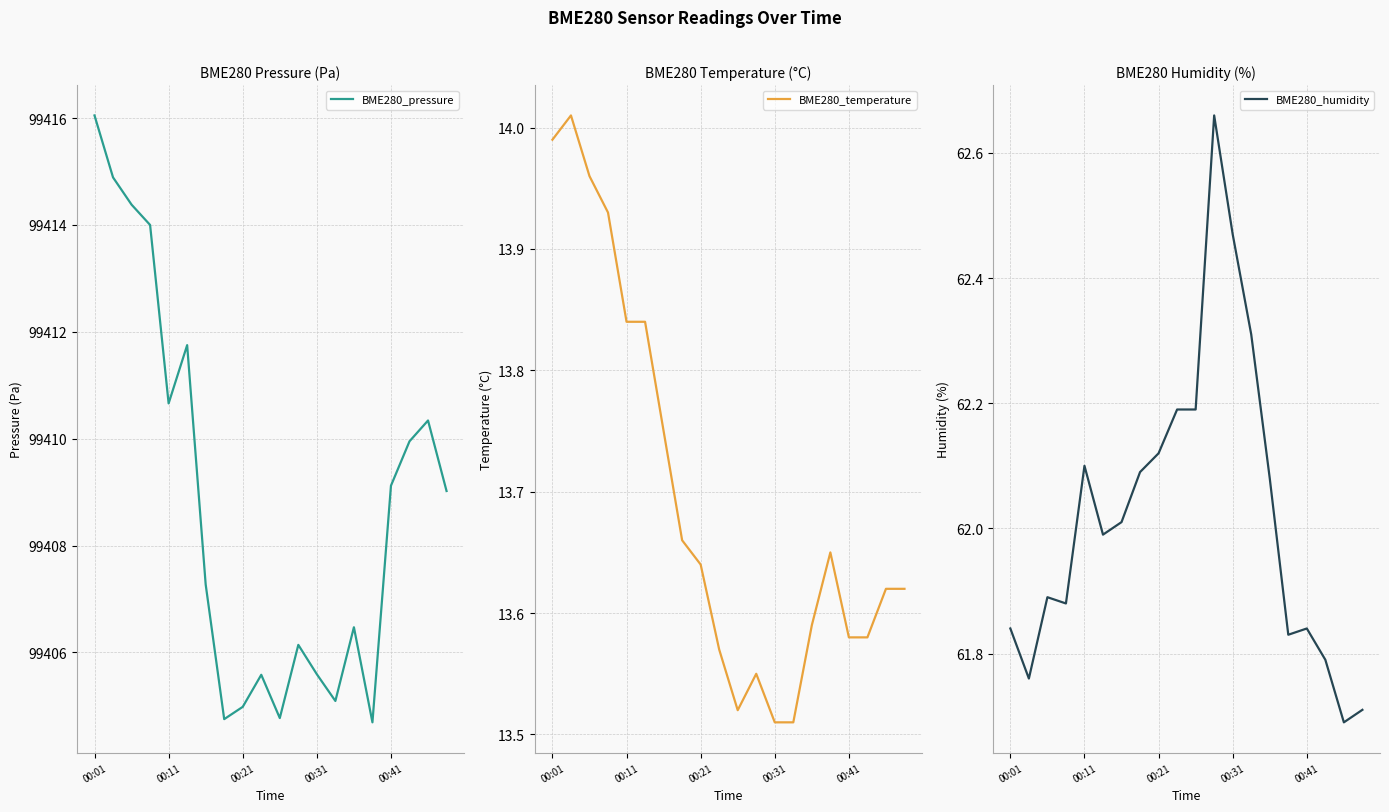

Which series has the largest total across all categories?

BME280_pressure